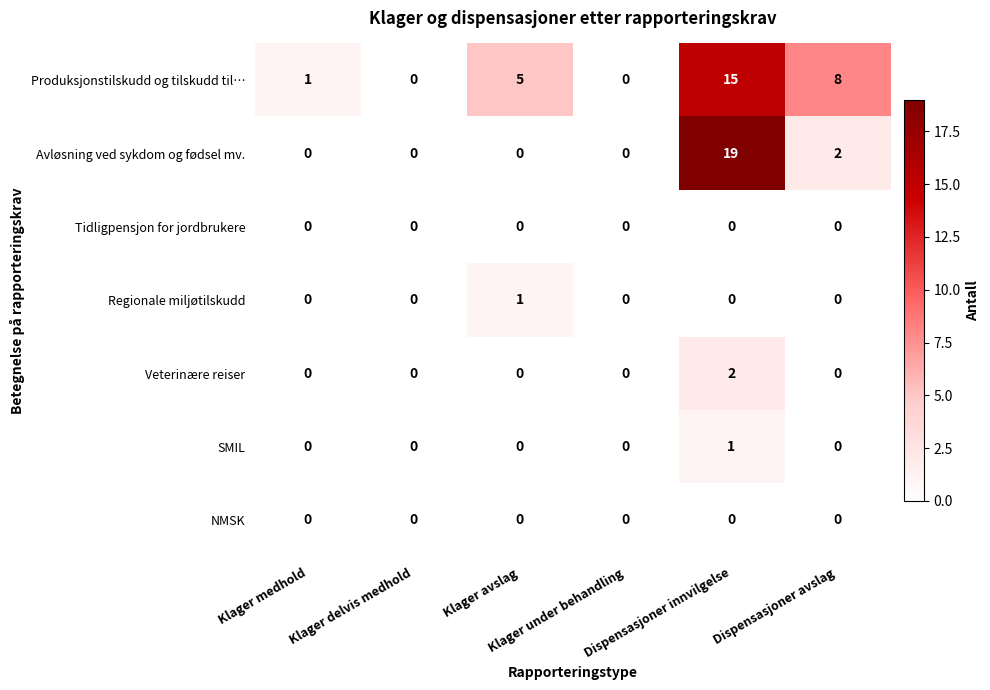

Count the number of categories in the chart.

6